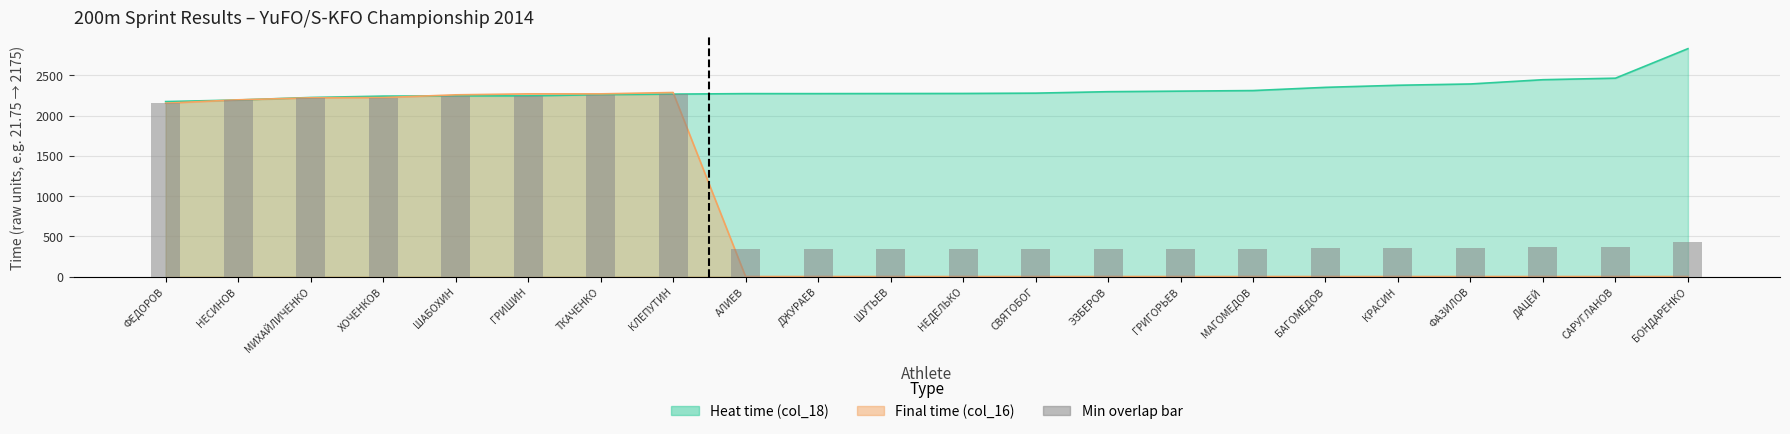

Between МАГОМЕДОВ and ХОЧЕНКОВ, which is larger?

МАГОМЕДОВ